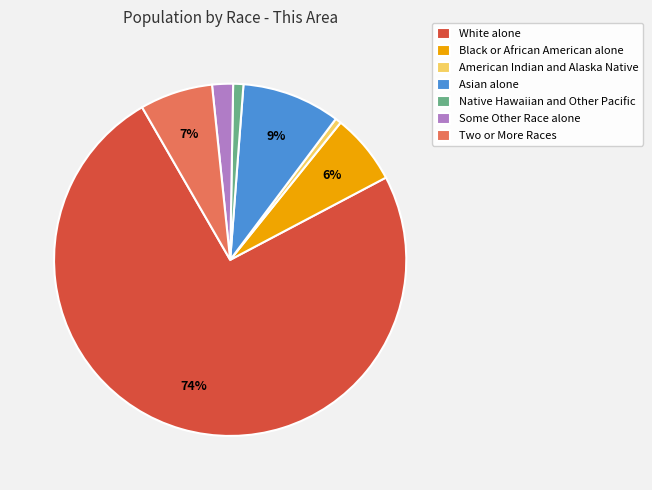

True or false: Black or African American alone accounts for 6% of the total.

True